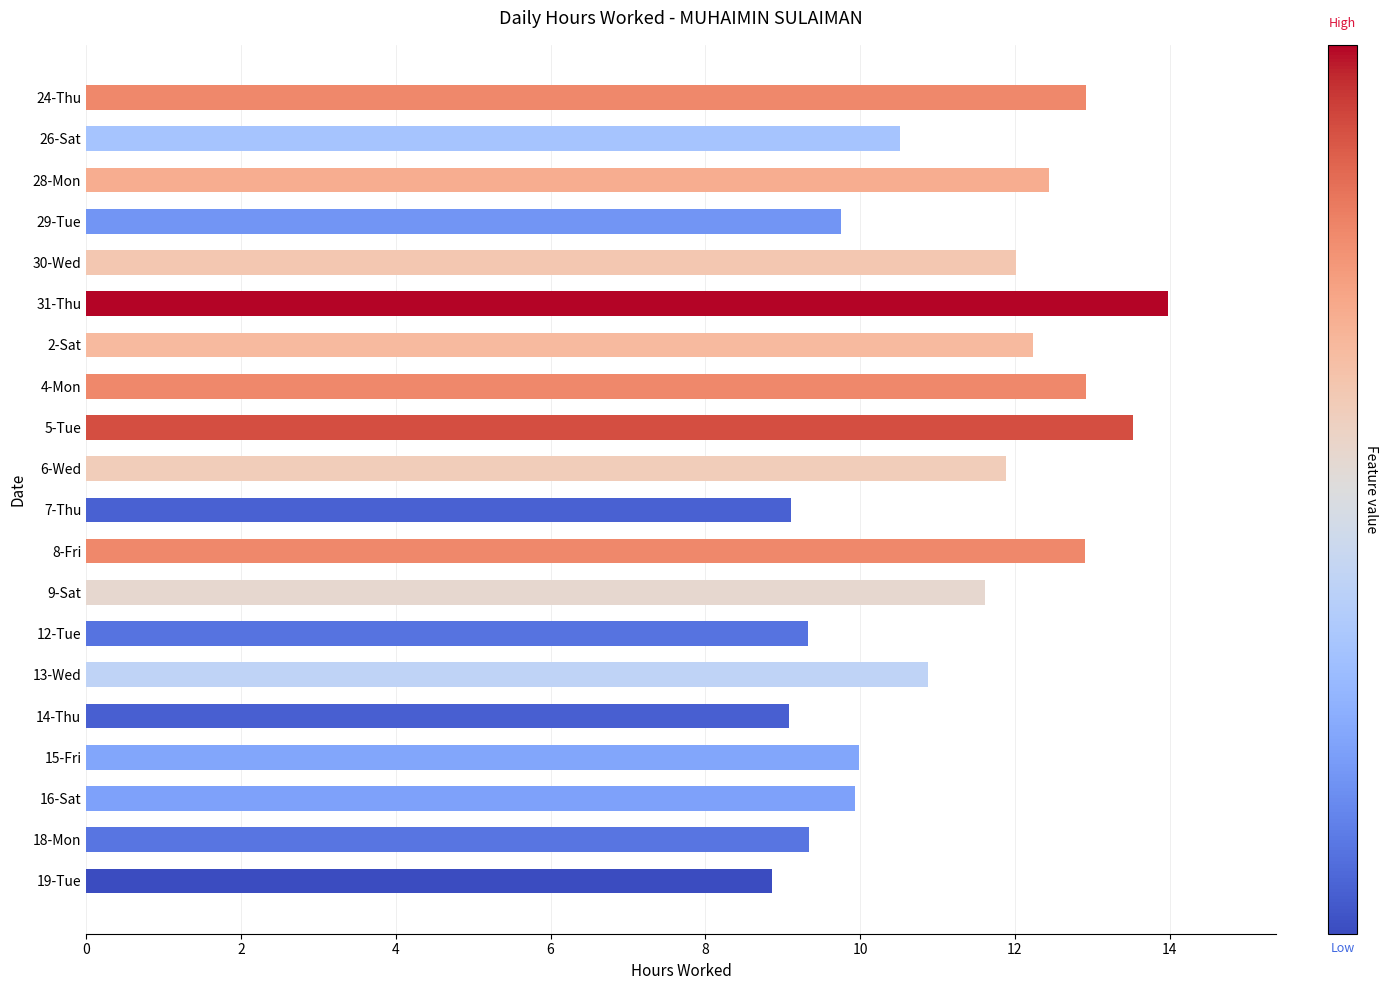

Where is the data nearest to the value 11?

13-Wed